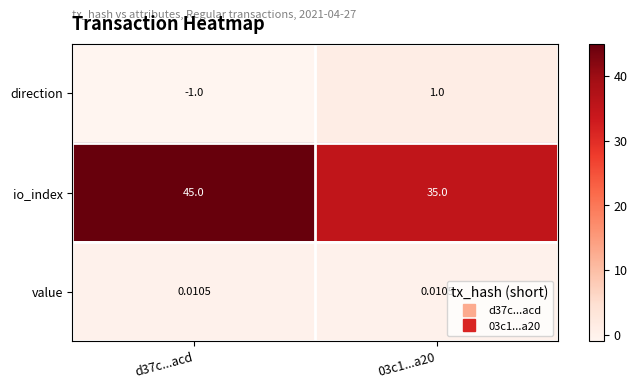

Which series has the widest spread of values?

io_index